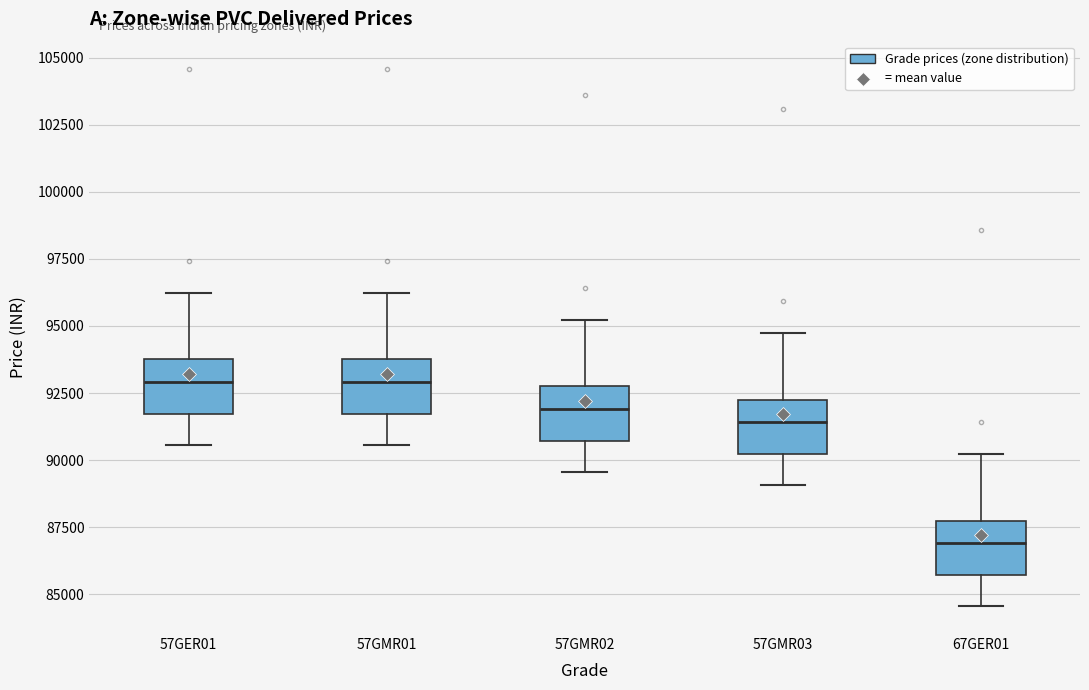

Reading left to right, transcribe this box plot: for each box, give where its median line is, the range the box spans, and where its two whiskers end, as read against the y-axis. The values are not printed on the chart, so give them approximately, as read against the axis.

57GER01: median 93000, box 91500 to 94000, whiskers 90500 to 96000
57GMR01: median 93000, box 91500 to 94000, whiskers 90500 to 96000
57GMR02: median 92000, box 90500 to 93000, whiskers 89500 to 95000
57GMR03: median 91500, box 90000 to 92500, whiskers 89000 to 94500
67GER01: median 87000, box 85500 to 88000, whiskers 84500 to 90000